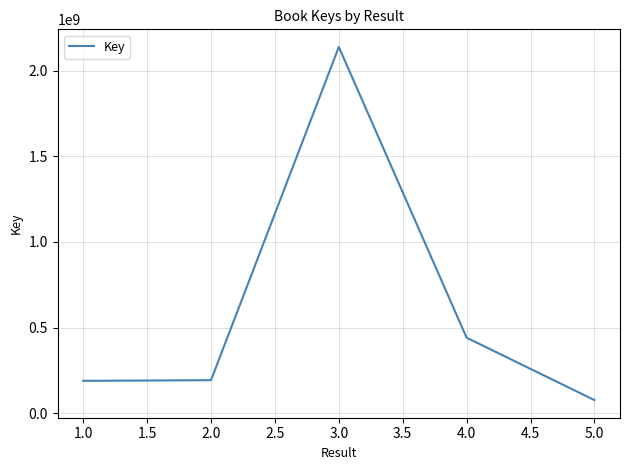

Approximately how many times larger is the value at 5.0 compared to 2.0?

0.4